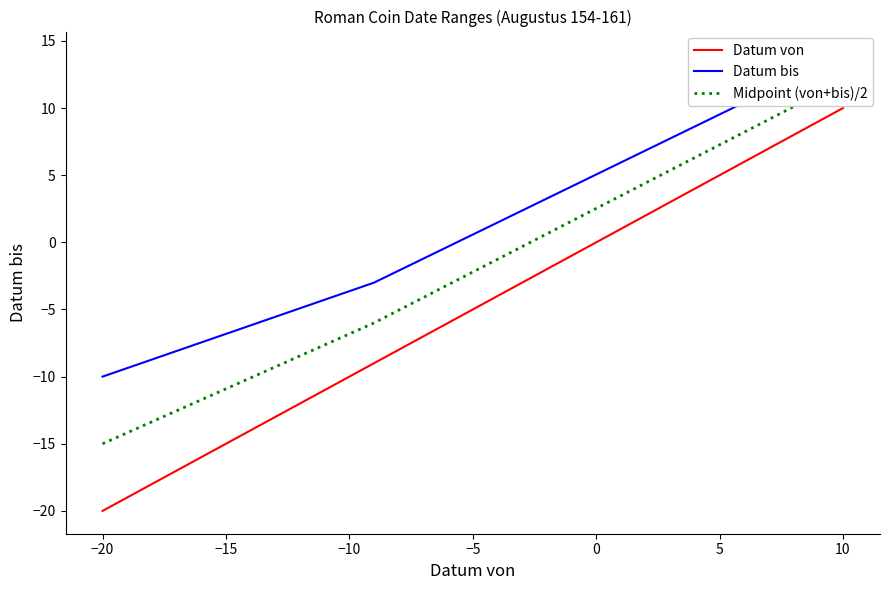

What is the label of the 7th point from the left?

10